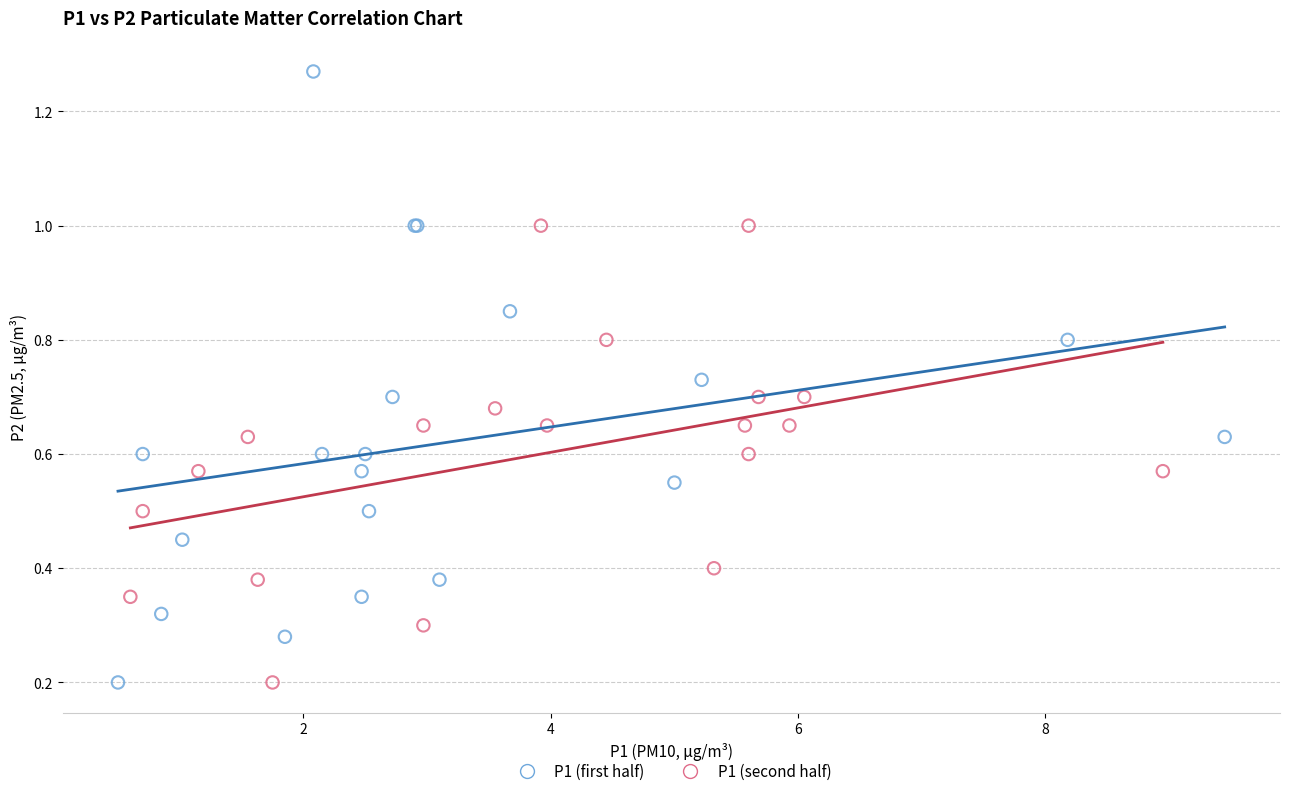

Which series reaches the maximum Y coordinate?

P1 (first half)